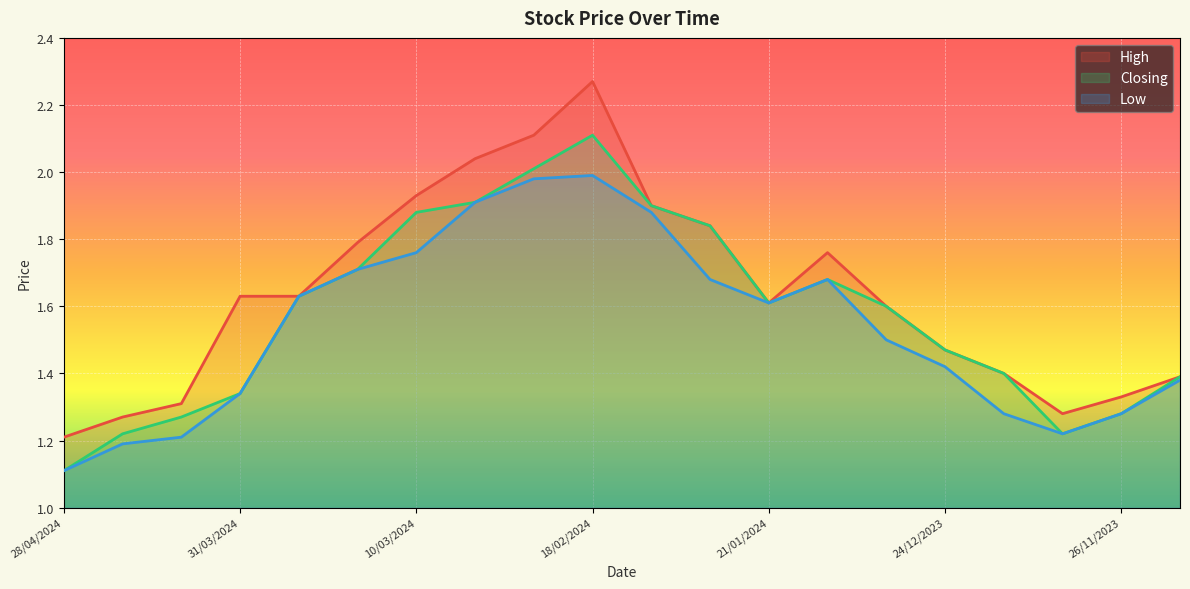

True or false: High has a value of 0.7 at 31/12/2023.

False